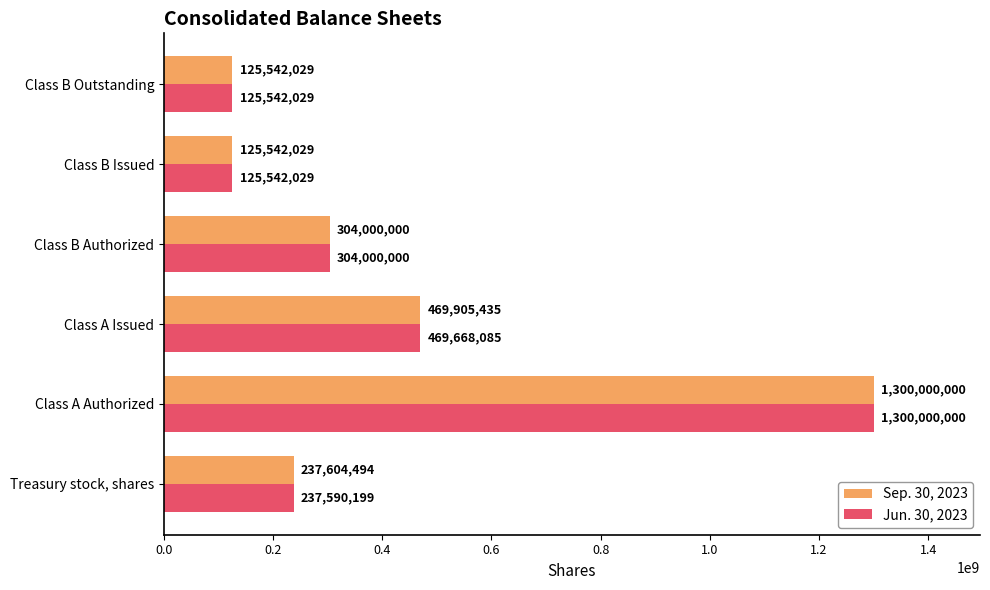

Where is Sep. 30, 2023 nearest to the value 712771014?

Class A Issued